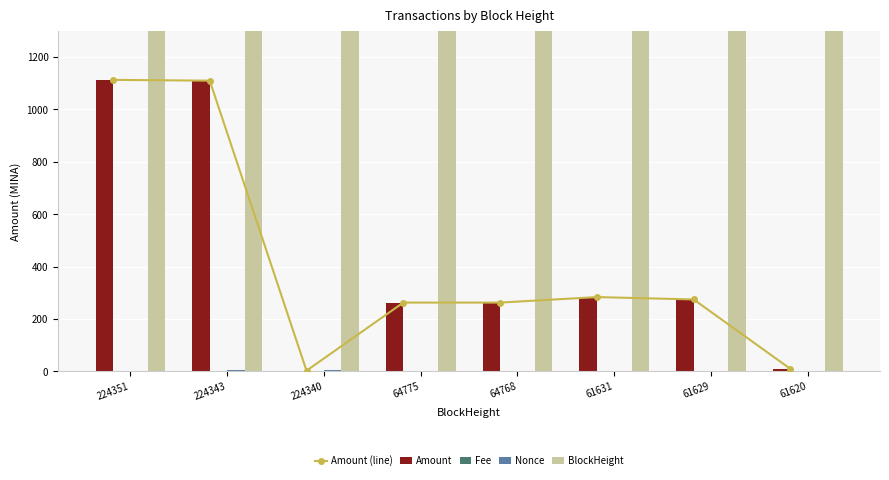

Is the value of Nonce at 64768 greater than the value of Amount (line) at 224340?

No